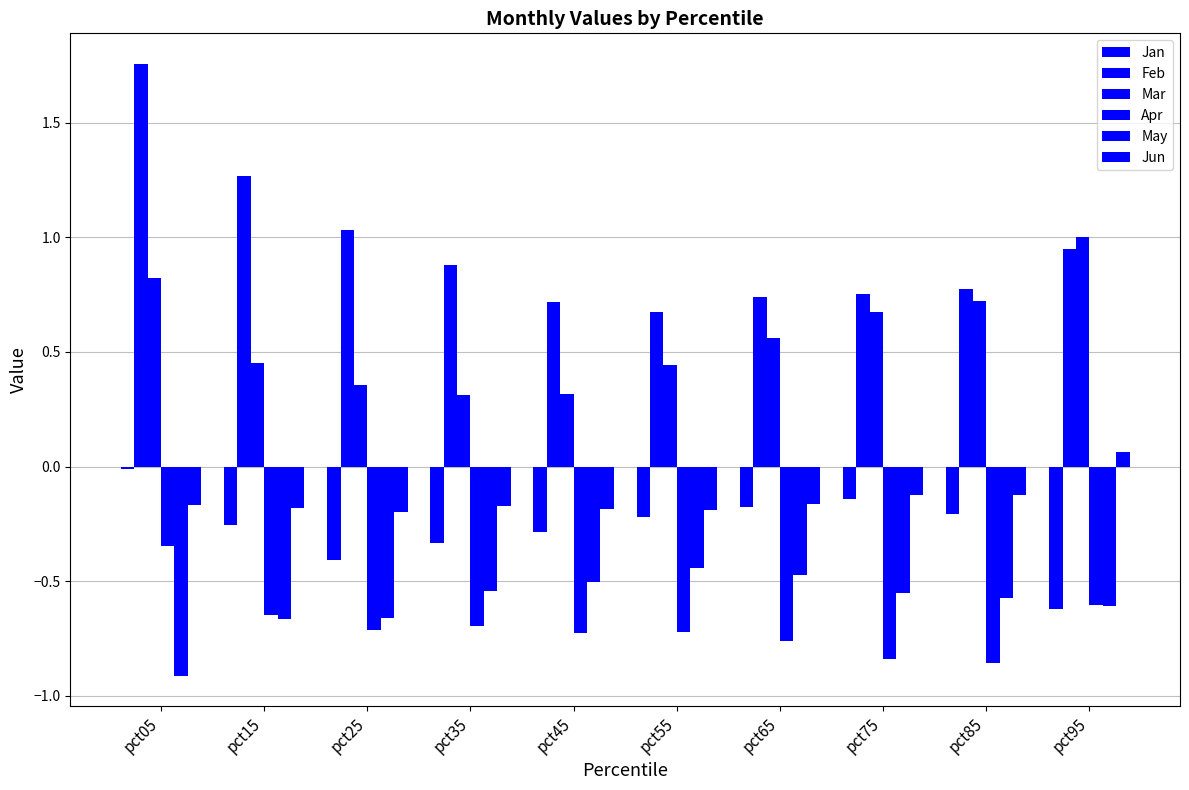

How many data points does each series have?

10